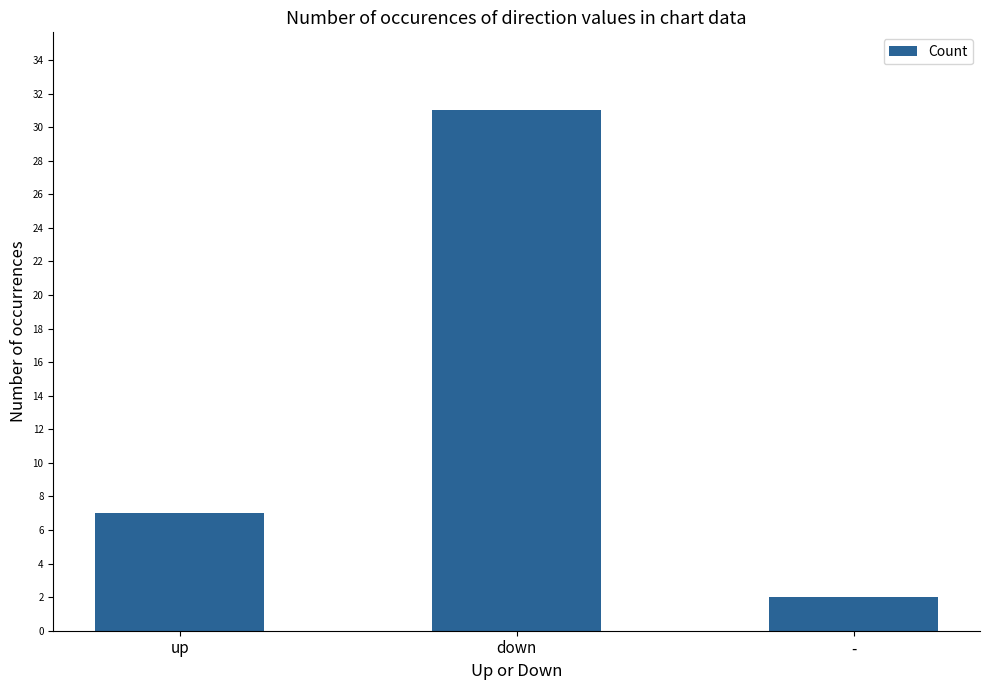

Where is the data nearest to the value 16?

up